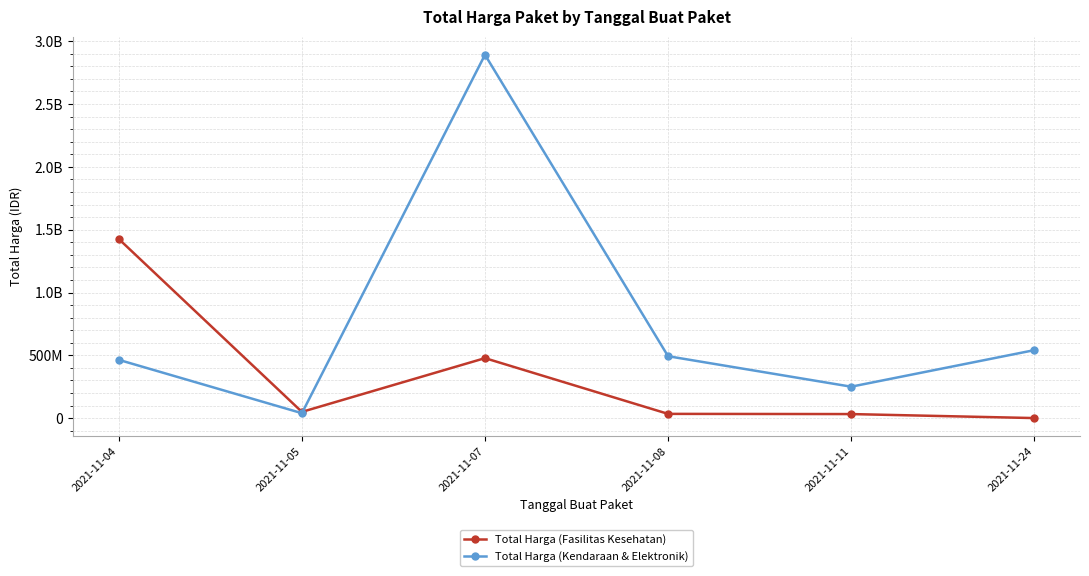

What are all the series names shown in the legend?

Total Harga (Fasilitas Kesehatan), Total Harga (Kendaraan & Elektronik)